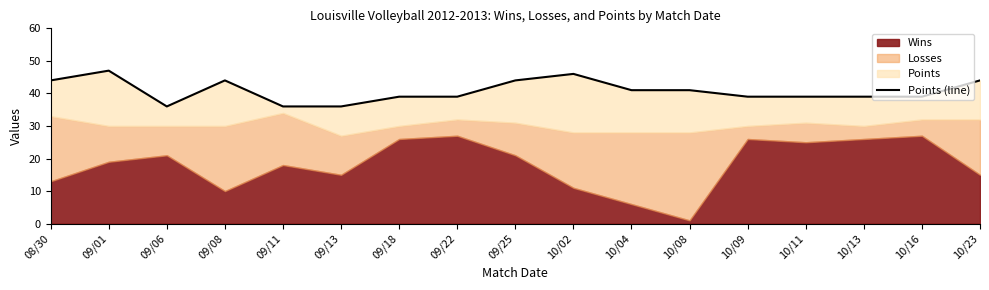

How many lines are shown in the chart?

1